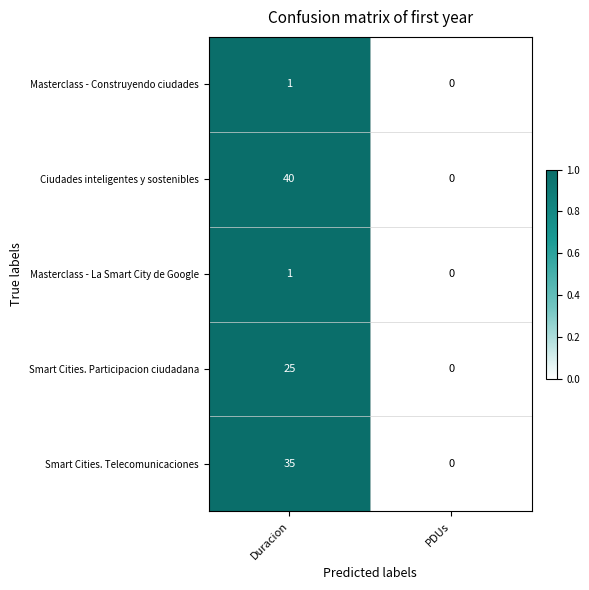

What is the greatest value displayed?

40